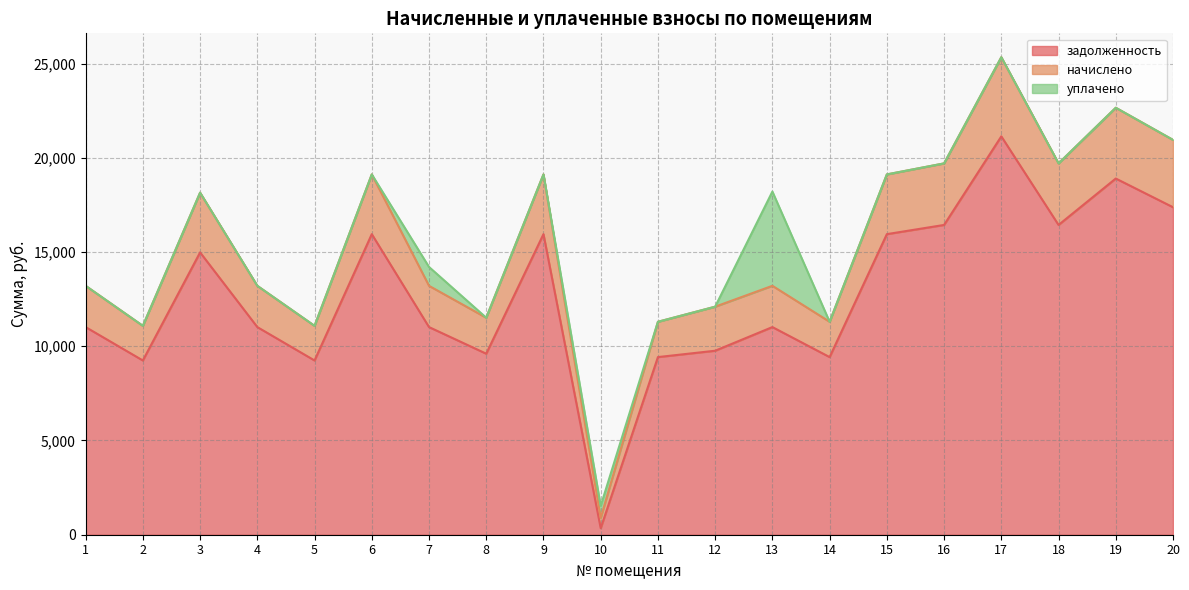

Does the chart have visible grid lines?

Yes